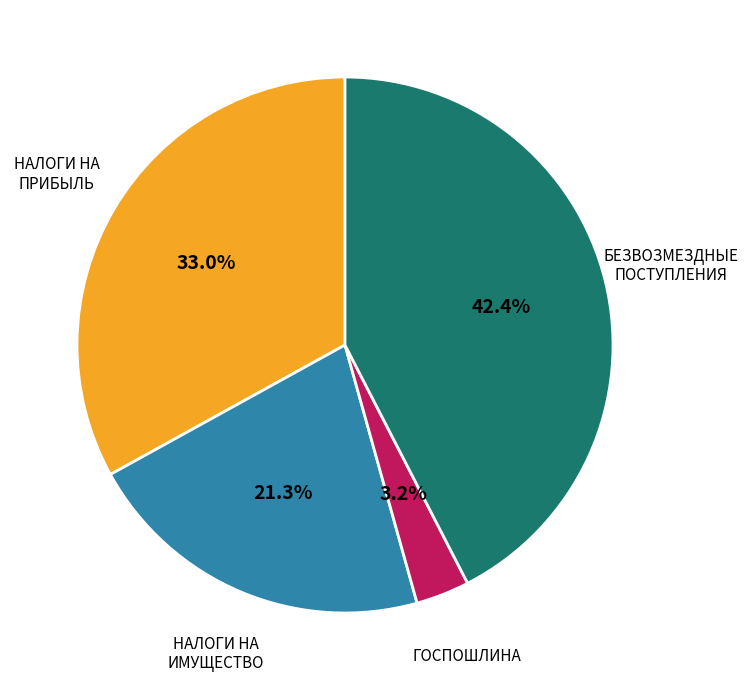

Is there any slice that represents more than half of the pie?

No